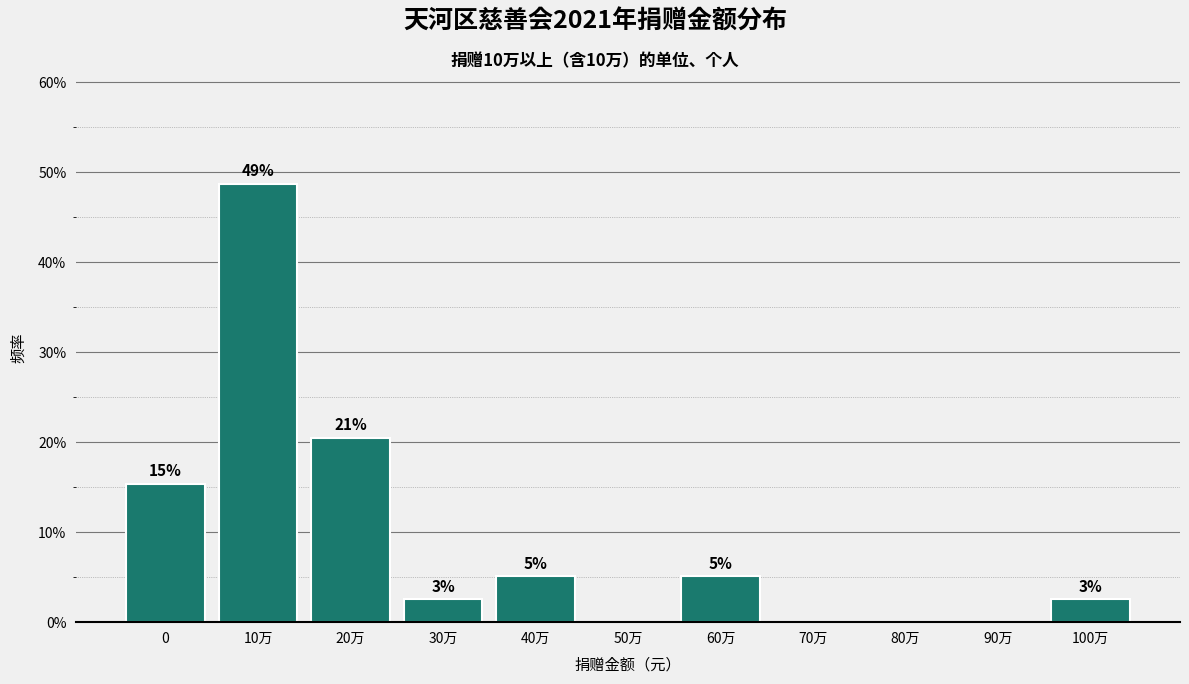

Are the bars horizontal?

No